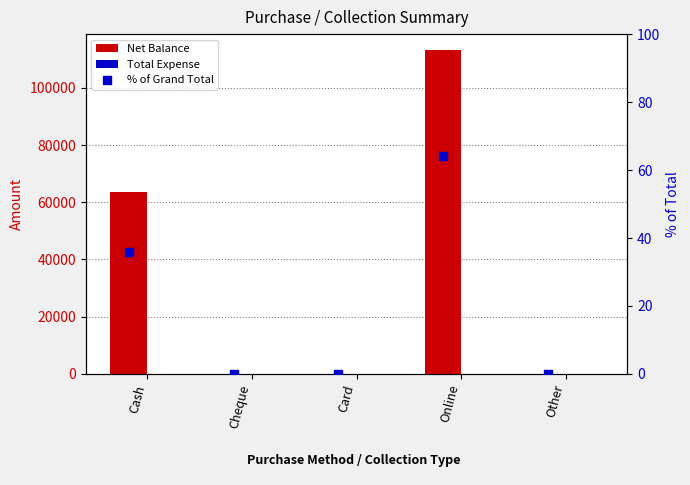

What are all the series names shown in the legend?

Net Balance, Total Expense, % of Grand Total